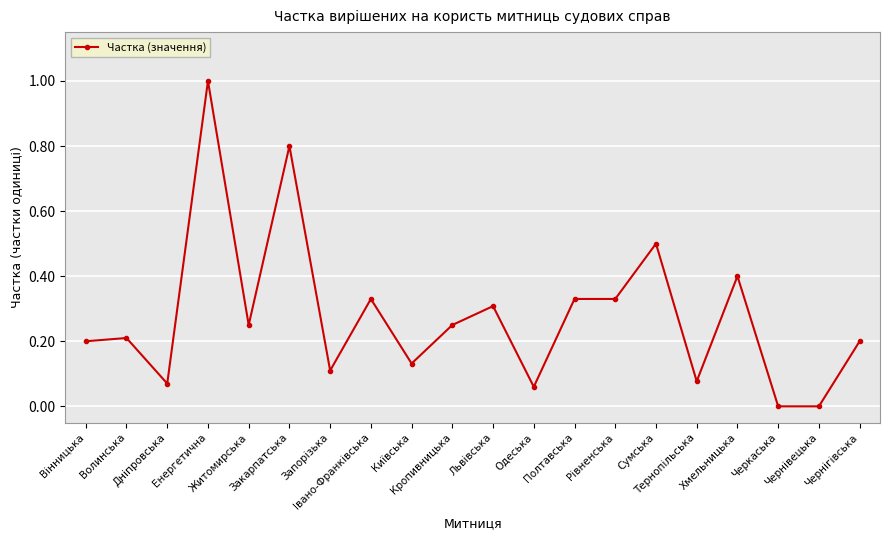

Does the chart have visible grid lines?

Yes